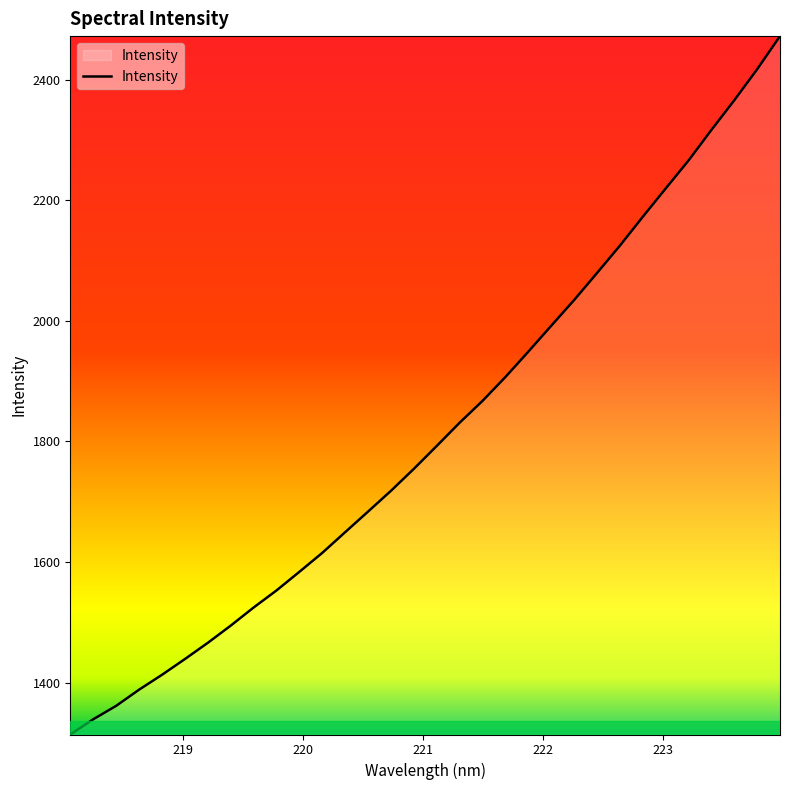

What is the difference between the second highest and minimum values?

1103.2